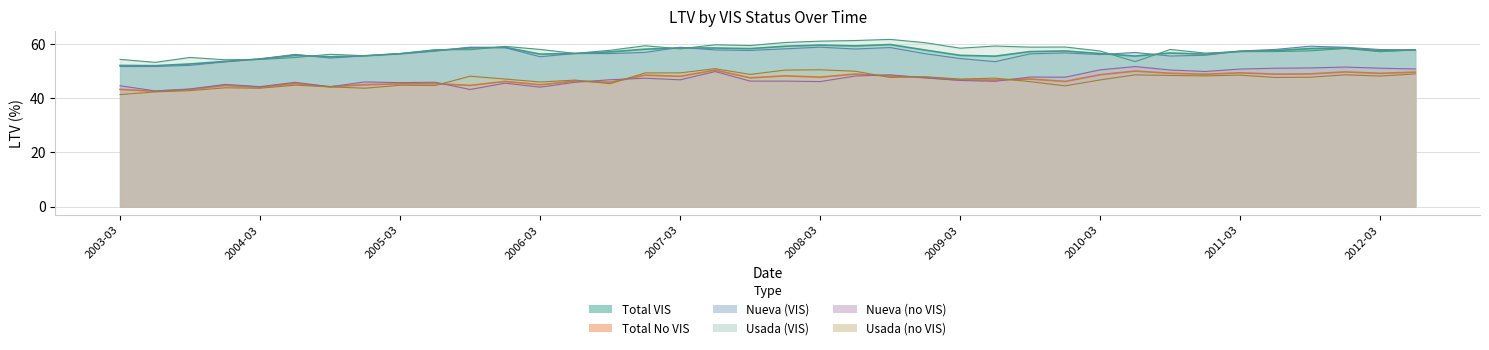

What is the label of the 19th point from the left?

2007-09